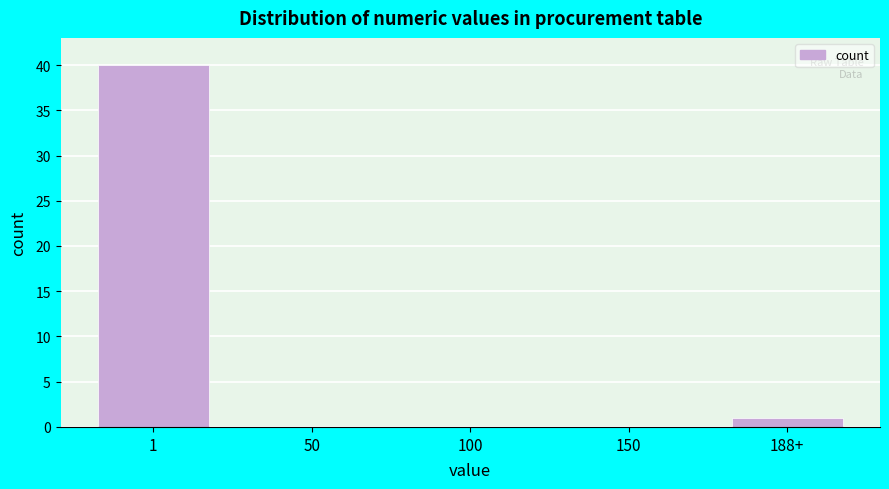

Reading right to left, what are all the values shown in this chart?

188+=1	150=0	100=0	50=0	1=40